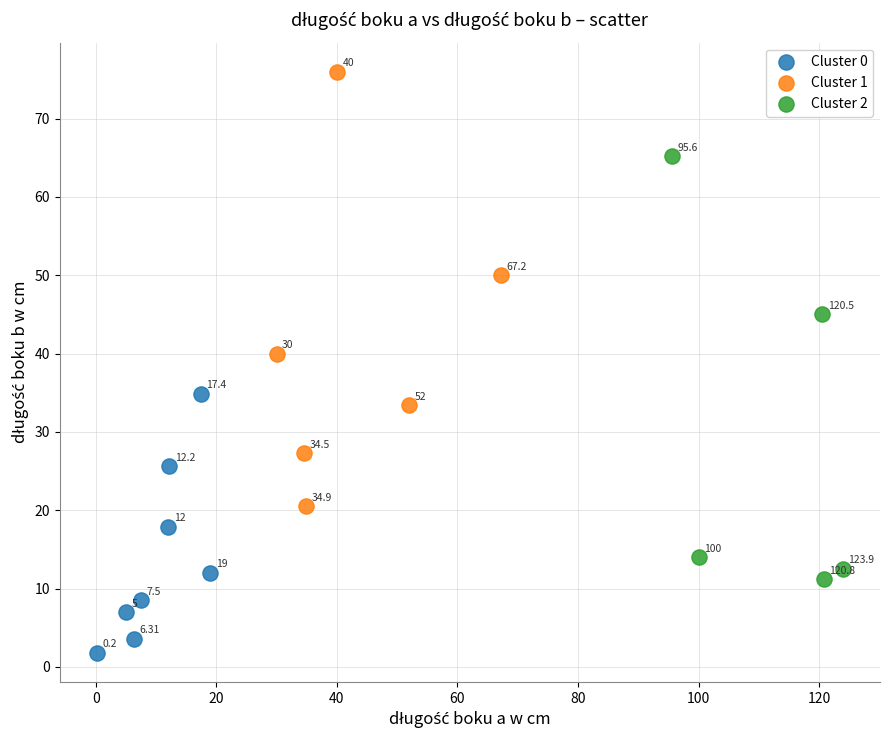

Which series reaches the minimum Y coordinate?

Cluster 0